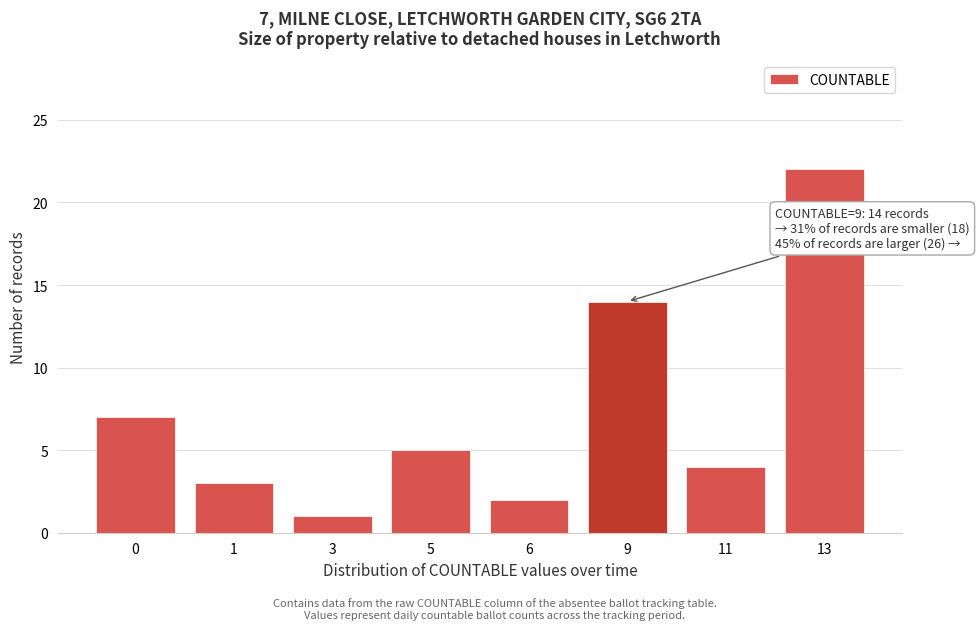

Reading left to right, what are all the values shown in this chart?

7	3	1	5	2	14	4	22